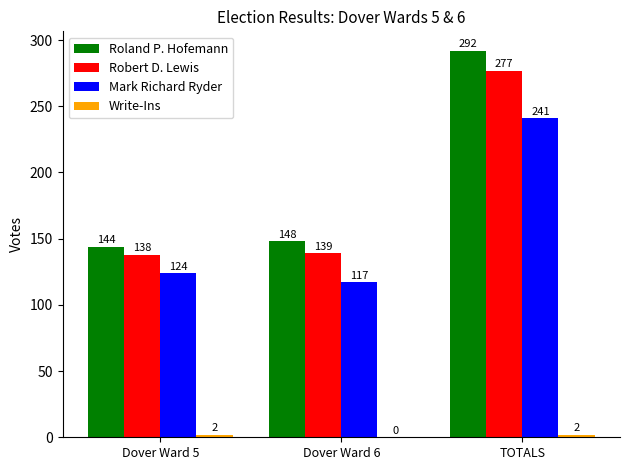

What is the maximum value for Roland P. Hofemann?

292